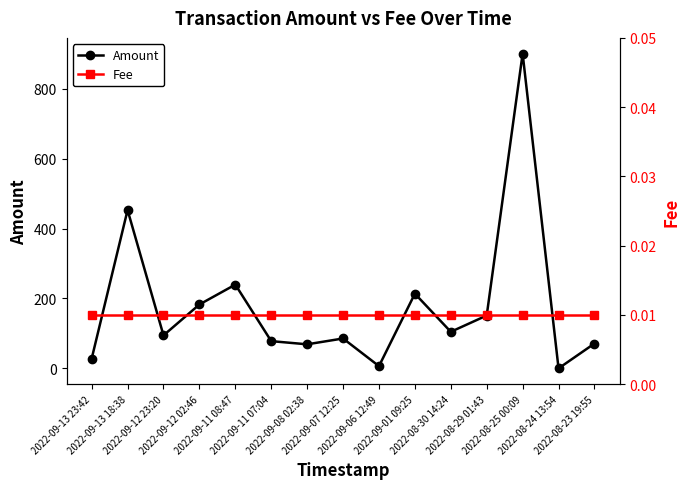

True or false: Fee and Amount cross at least once.

False